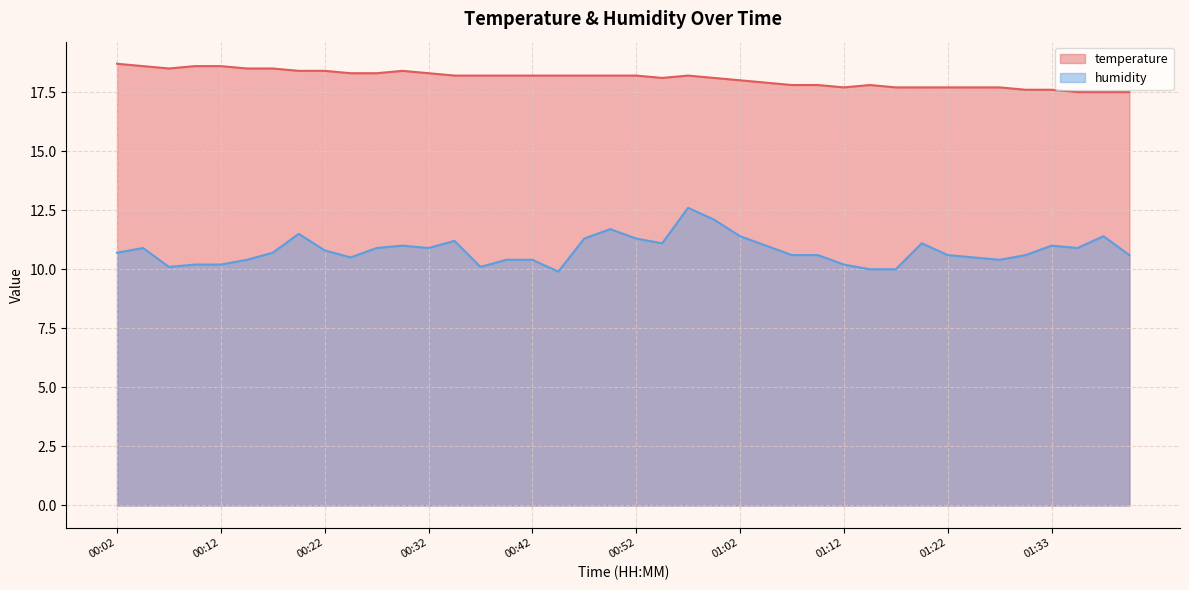

List the series in order of their peak value, highest first.

temperature, humidity